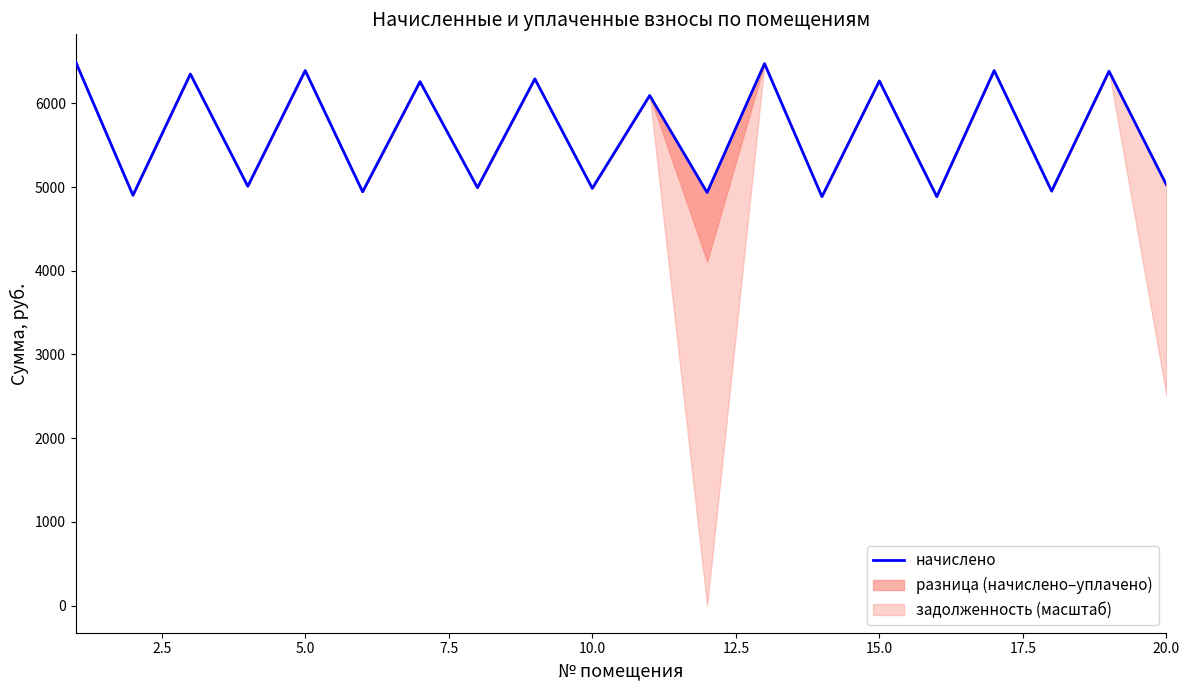

What is the difference between the maximum and minimum values?

1614.6